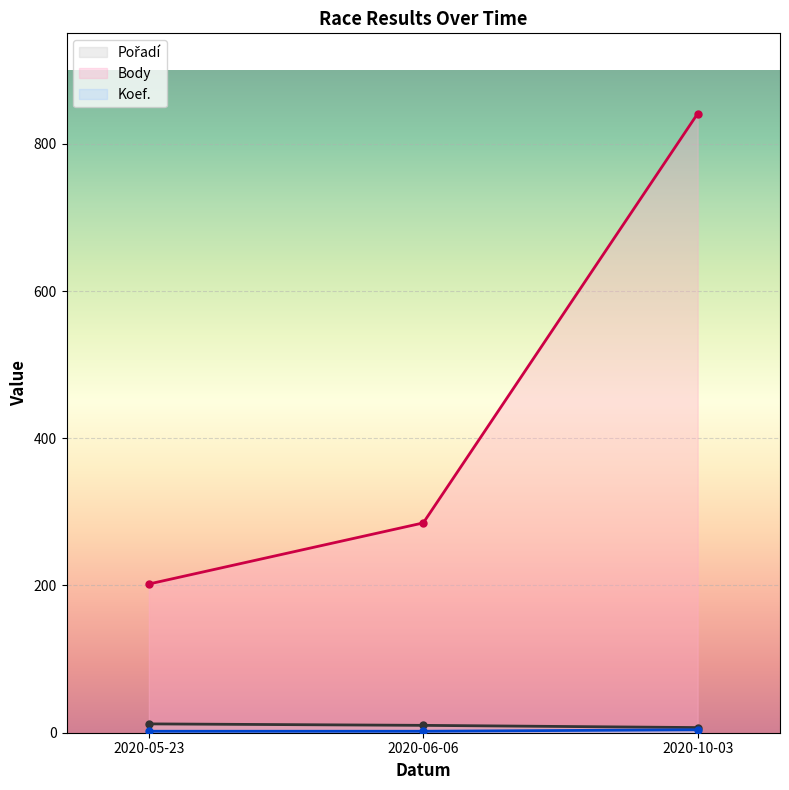

At which label does Body reach its peak?

2020-10-03